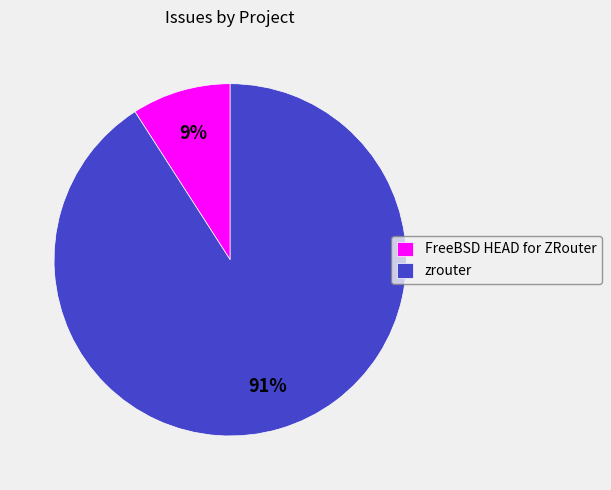

To the nearest percent, what portion does zrouter represent?

91%